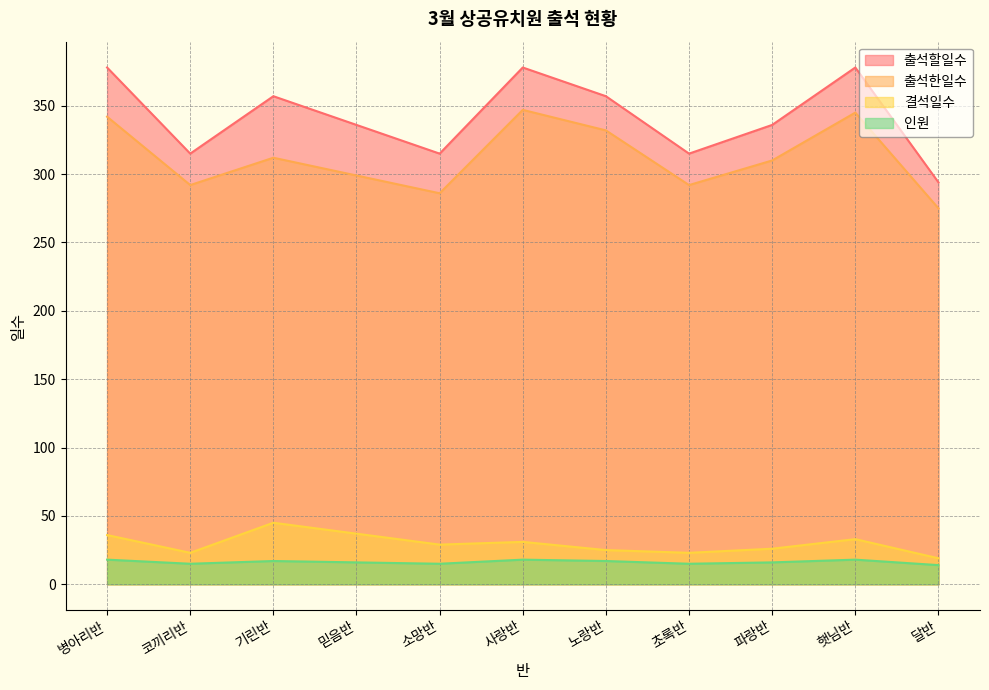

The 인원 series shows 418 at 코끼리반. True or false?

False